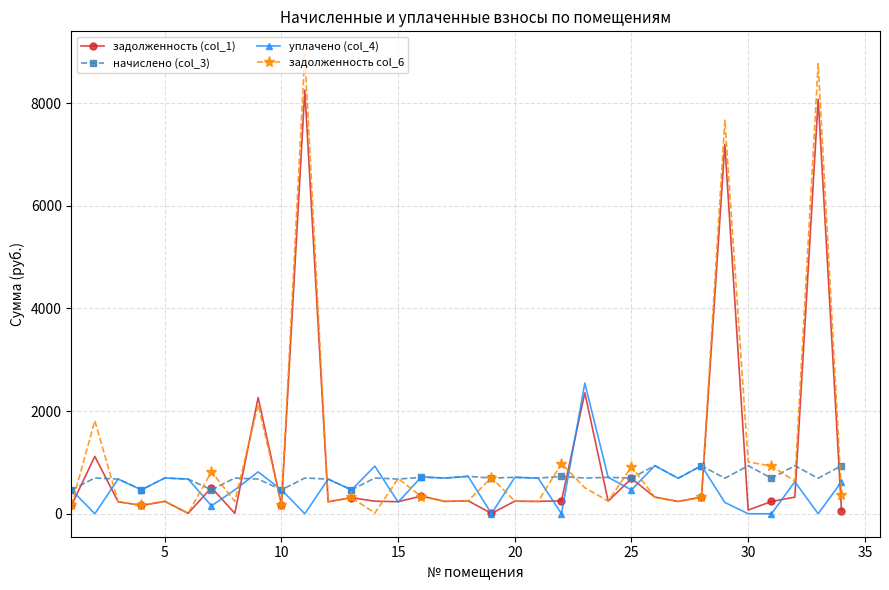

Rank the series by their maximum value, from highest to lowest.

задолженность col_6, задолженность (col_1), уплачено (col_4), начислено (col_3)